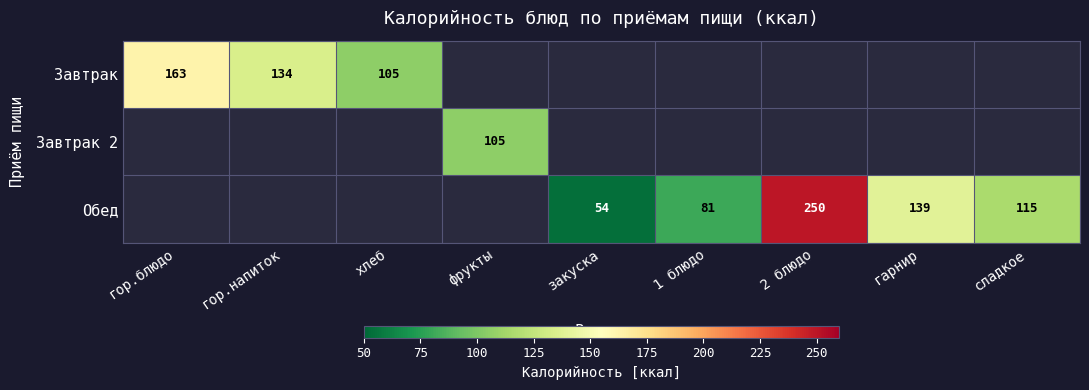

The Завтрак series shows 172 at хлеб. True or false?

False